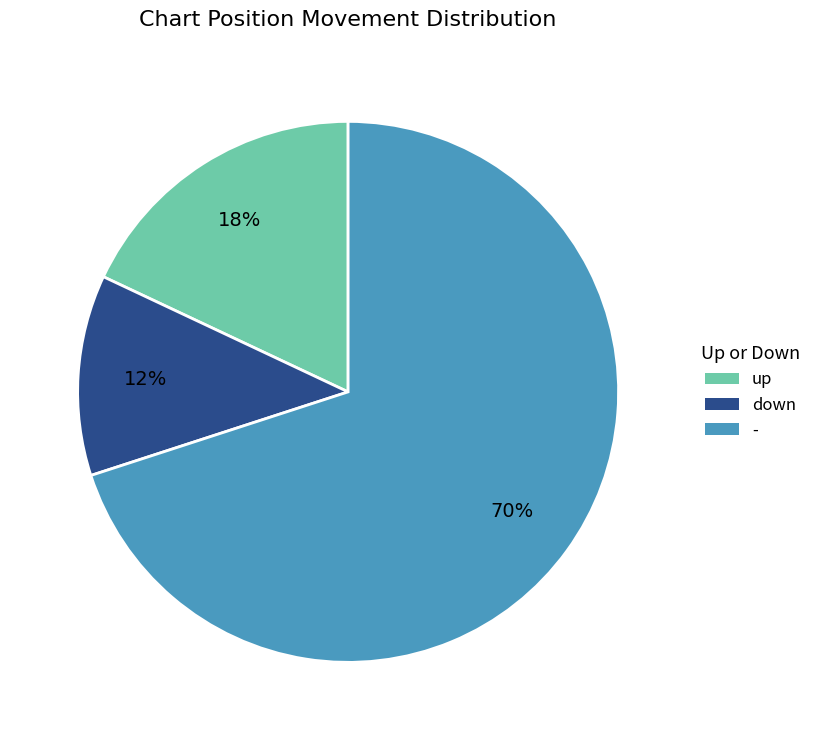

Do up and - together represent more than half of the pie?

Yes